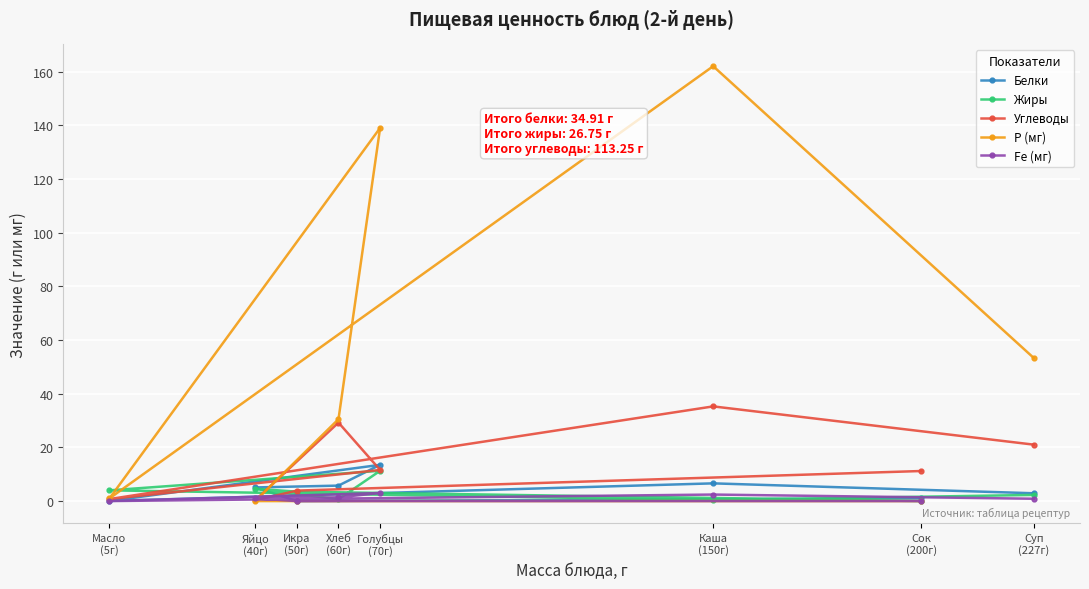

How many interior local peaks does the Р (мг) series have?

2